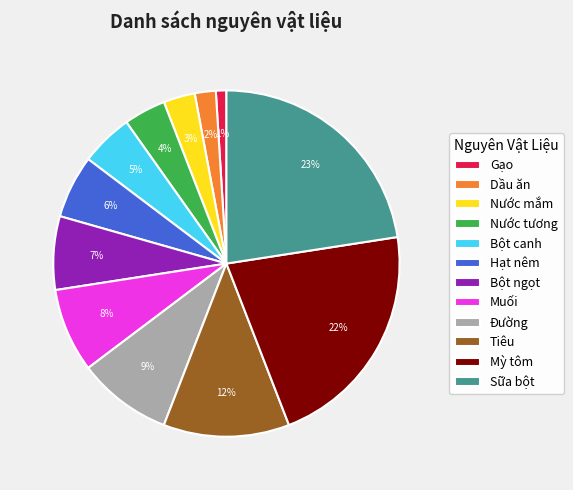

What percentage is the Bột ngọt slice, to the nearest percent?

7%